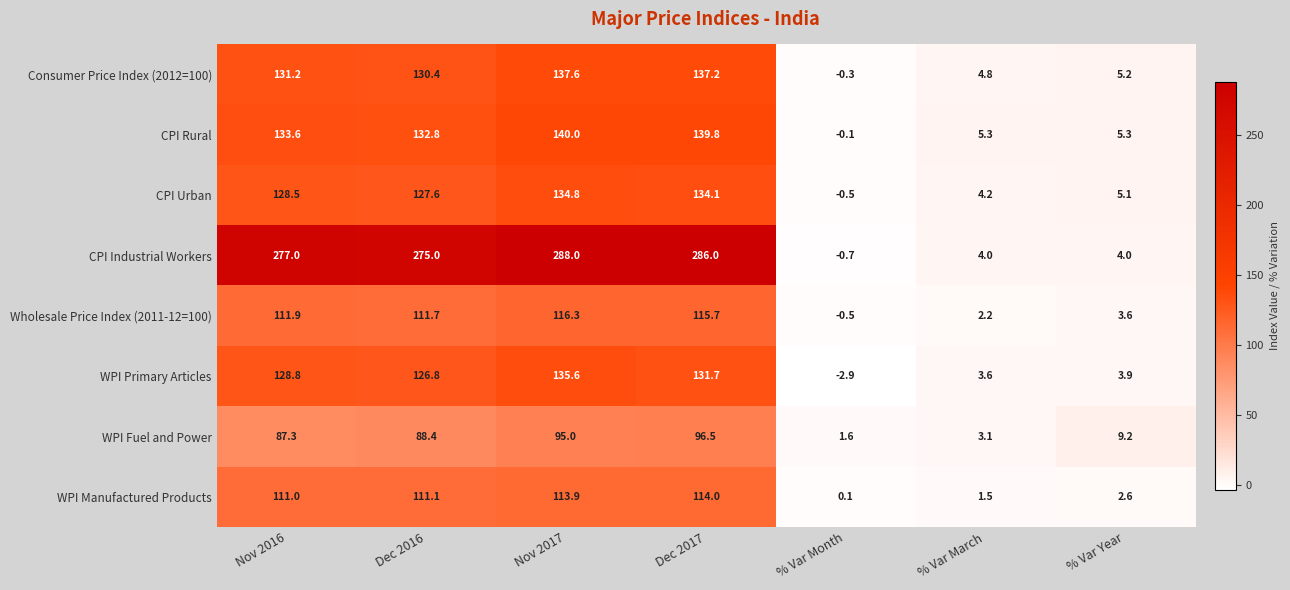

Which series has the widest spread of values?

CPI Industrial Workers